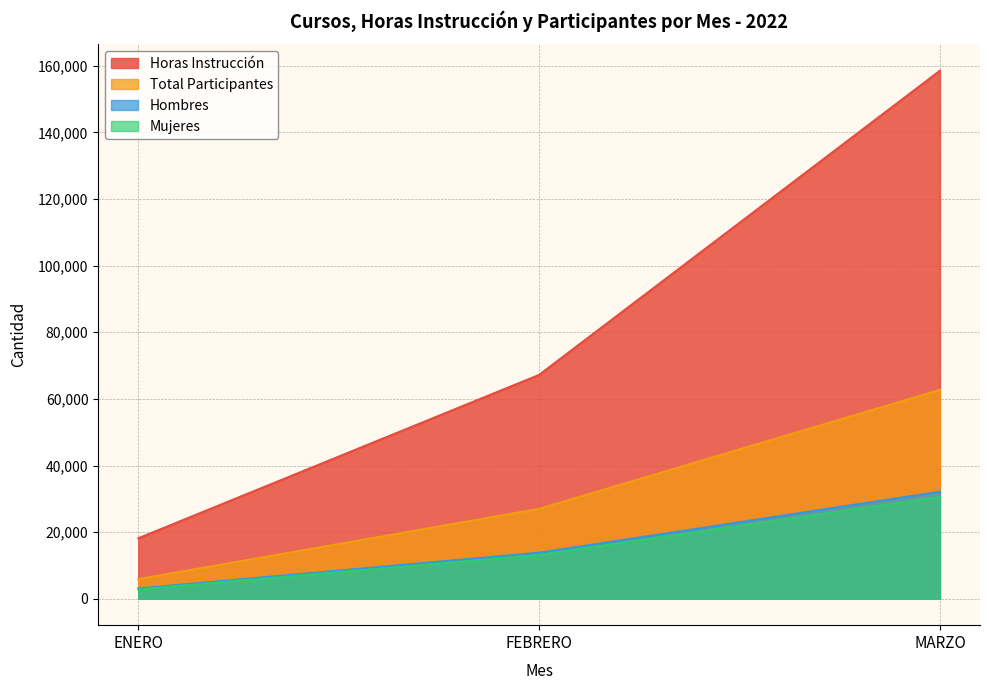

How many distinct data groups are displayed?

4